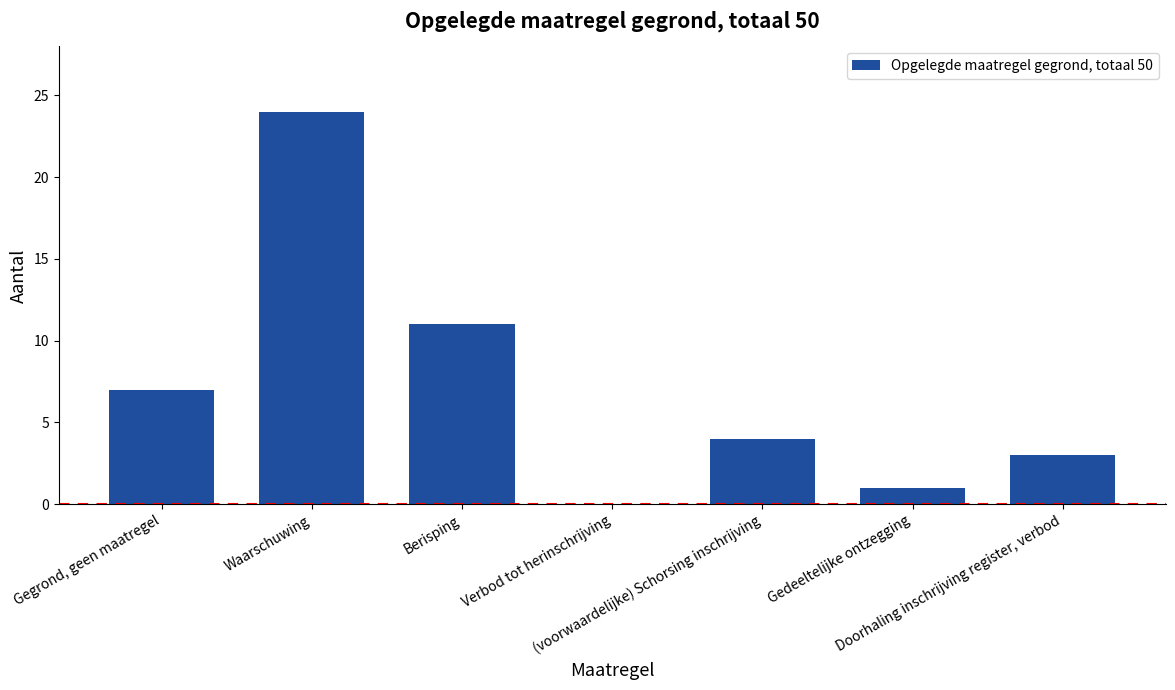

What is the sum of all values?

50